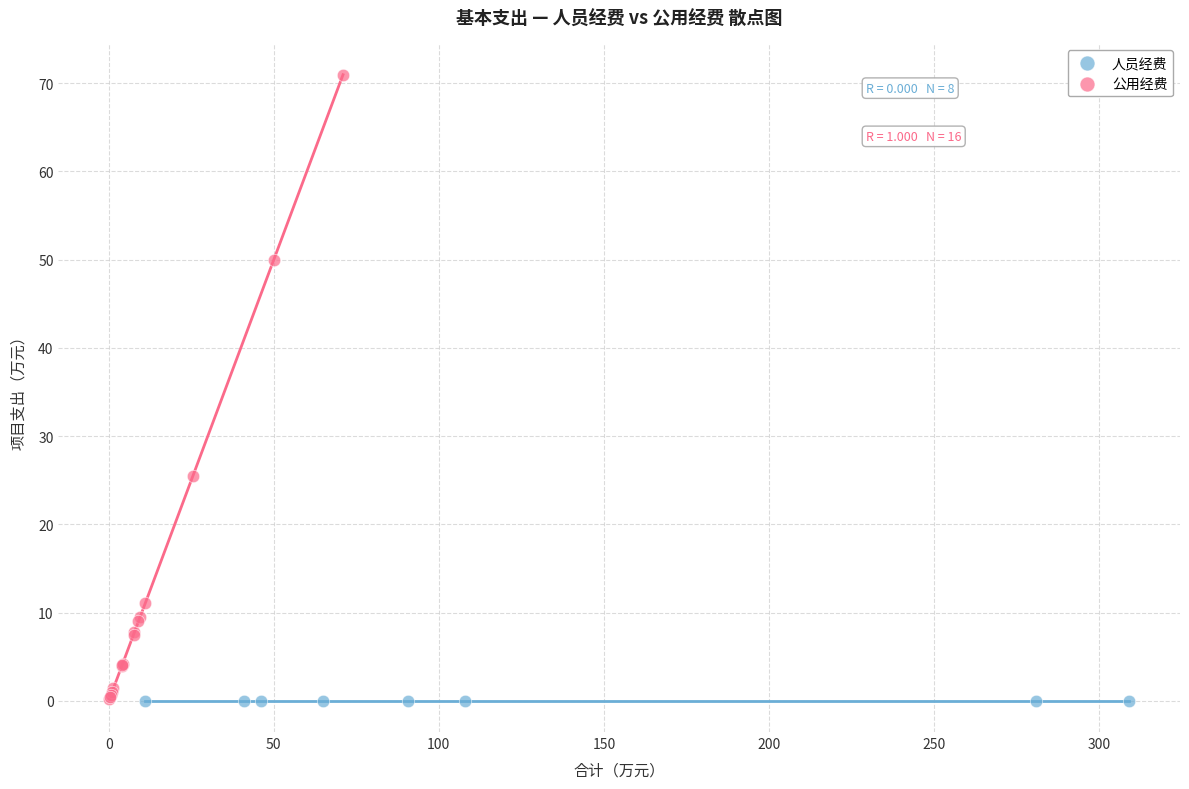

Which series reaches the maximum Y coordinate?

公用经费